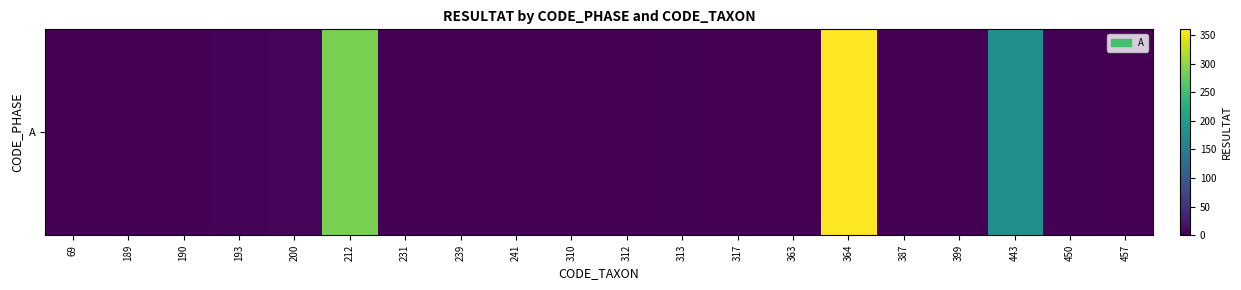

Which category has the highest value across all series?

364